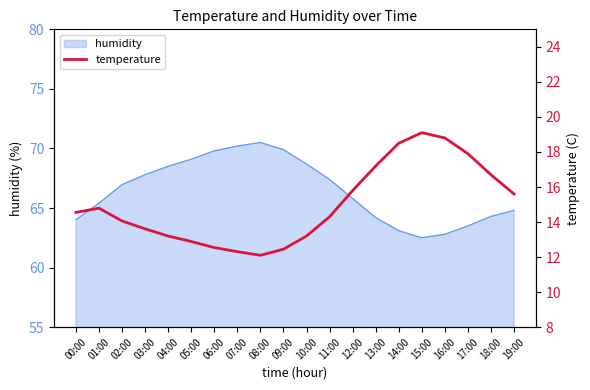

What is the smallest value displayed?

12.1